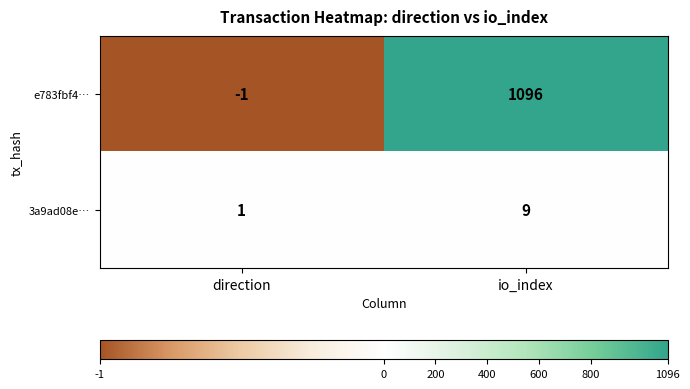

True or false: 3a9ad08e… has a value of 1 at direction.

True